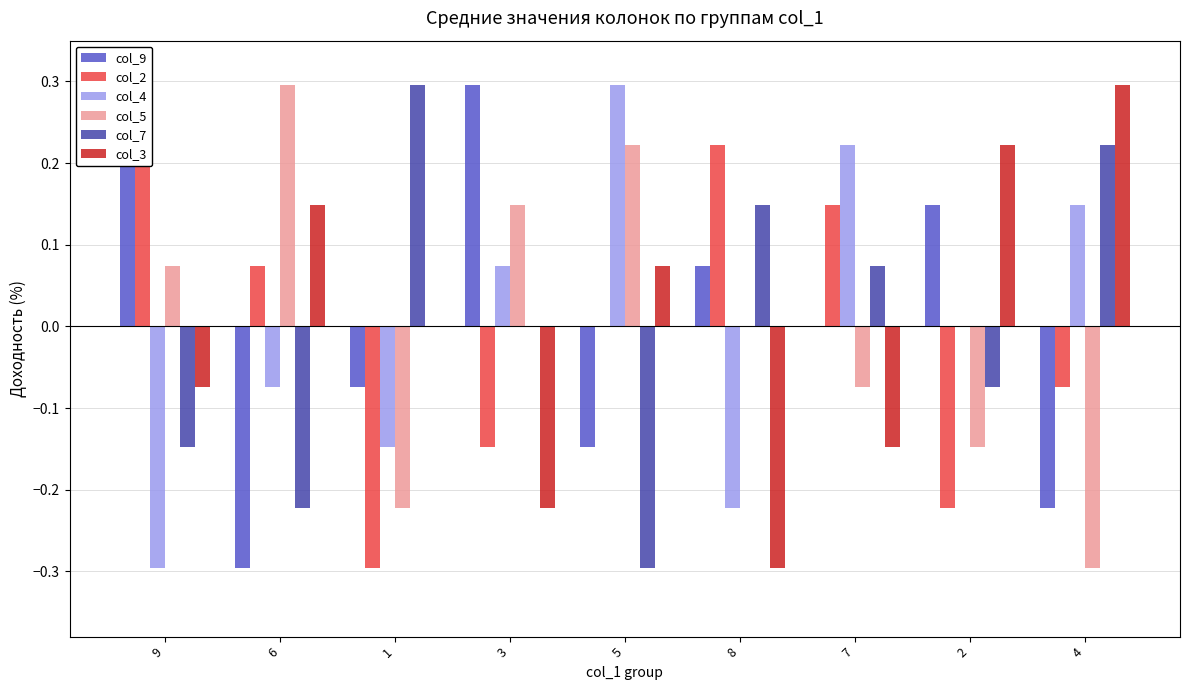

List the series in order of their peak value, lowest first.

col_9, col_2, col_4, col_5, col_7, col_3